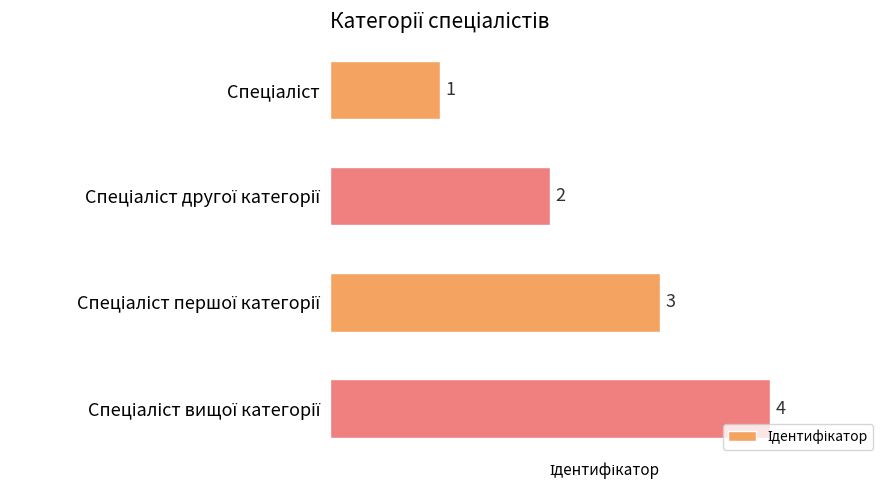

What is the difference between the second highest and minimum values?

2